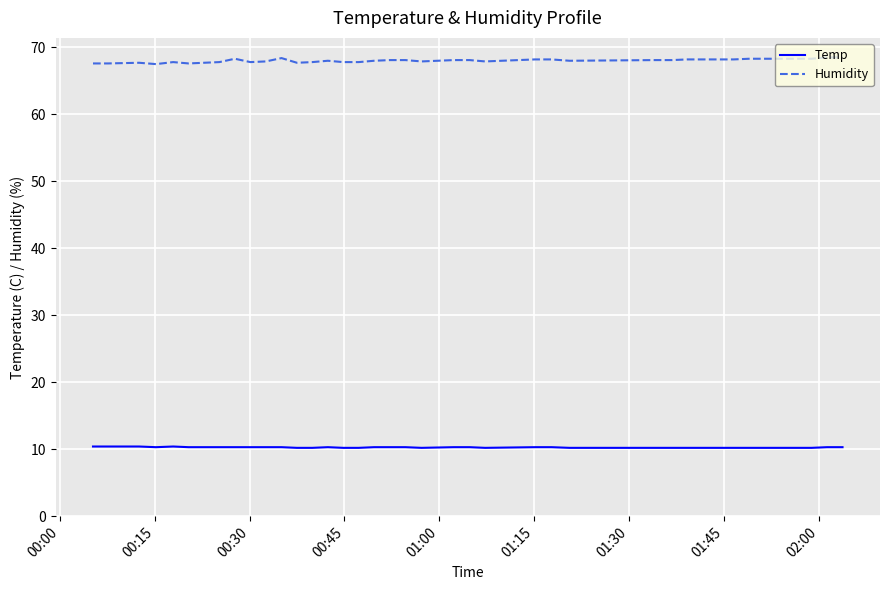

True or false: Temp and Humidity intersect in this chart.

False